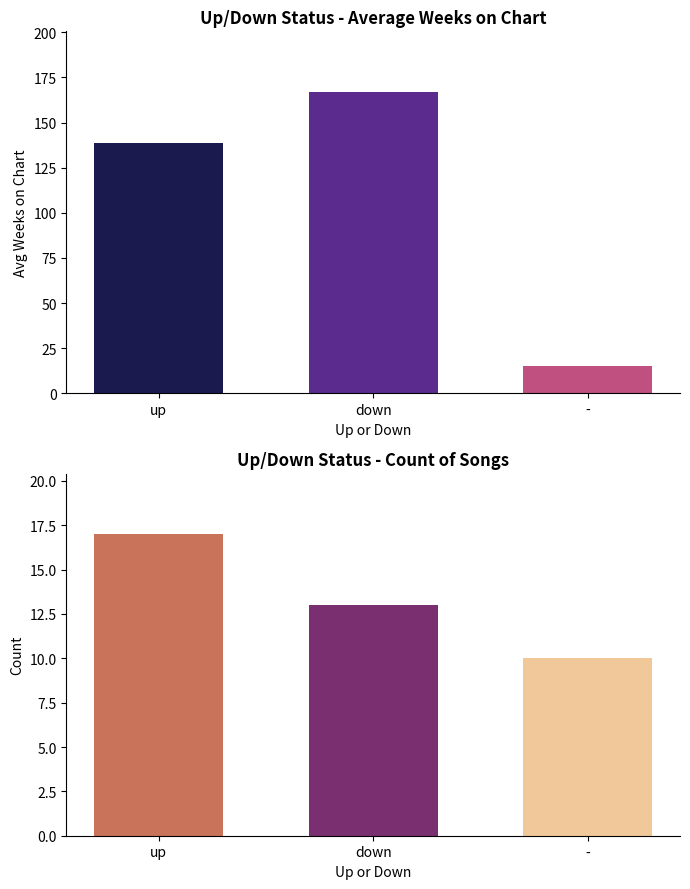

What is the label of the 1st bar from the right?

-